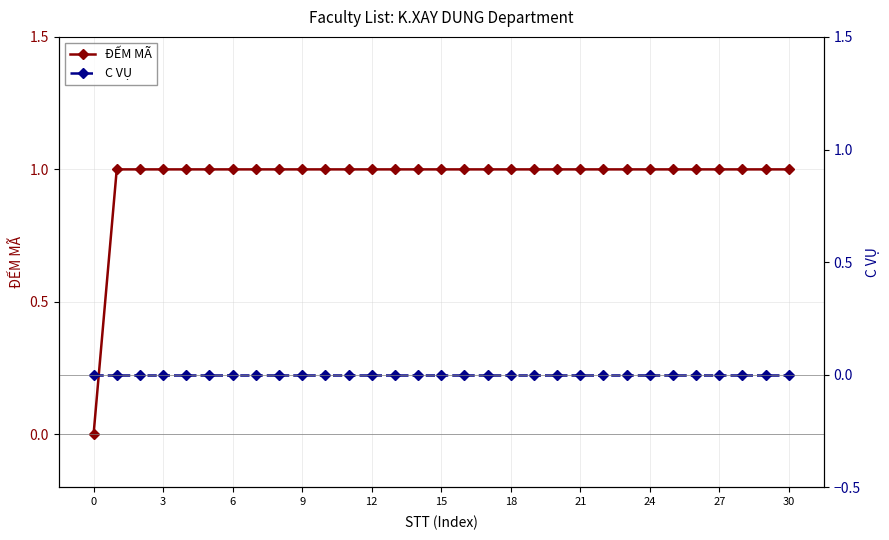

What is the value of the ĐẾM MÃ point at the 5th from the left?

1